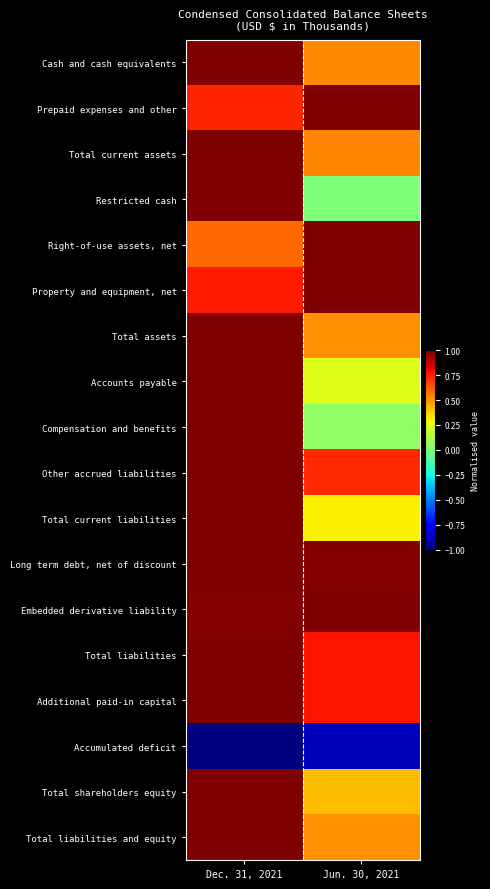

Reading left to right, list all the values displayed in this chart.

Cash and cash equivalents: Dec. 31, 2021=1.0	Jun. 30, 2021=0.5
Prepaid expenses and other: Dec. 31, 2021=0.7	Jun. 30, 2021=1.0
Total current assets: Dec. 31, 2021=1.0	Jun. 30, 2021=0.5
Restricted cash: Dec. 31, 2021=1.0	Jun. 30, 2021=0.0
Right-of-use assets, net: Dec. 31, 2021=0.6	Jun. 30, 2021=1.0
Property and equipment, net: Dec. 31, 2021=0.8	Jun. 30, 2021=1.0
Total assets: Dec. 31, 2021=1.0	Jun. 30, 2021=0.5
Accounts payable: Dec. 31, 2021=1.0	Jun. 30, 2021=0.2
Compensation and benefits: Dec. 31, 2021=1.0	Jun. 30, 2021=0.1
Other accrued liabilities: Dec. 31, 2021=1.0	Jun. 30, 2021=0.7
Total current liabilities: Dec. 31, 2021=1.0	Jun. 30, 2021=0.3
Long term debt, net of discount: Dec. 31, 2021=1.0	Jun. 30, 2021=1.0
Embedded derivative liability: Dec. 31, 2021=1.0	Jun. 30, 2021=1.0
Total liabilities: Dec. 31, 2021=1.0	Jun. 30, 2021=0.8
Additional paid-in capital: Dec. 31, 2021=1.0	Jun. 30, 2021=0.8
Accumulated deficit: Dec. 31, 2021=-1.0	Jun. 30, 2021=-0.9
Total shareholders equity: Dec. 31, 2021=1.0	Jun. 30, 2021=0.4
Total liabilities and equity: Dec. 31, 2021=1.0	Jun. 30, 2021=0.5